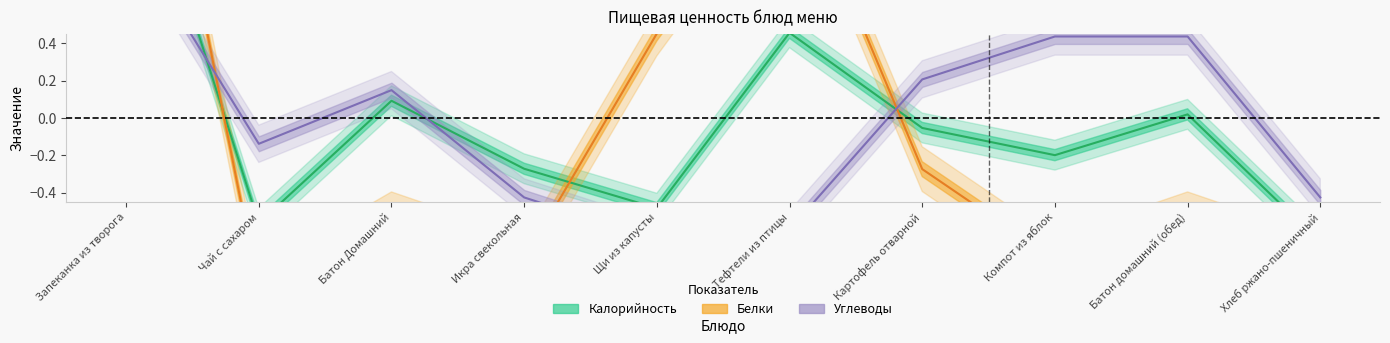

How many values in Белки are above zero?

3